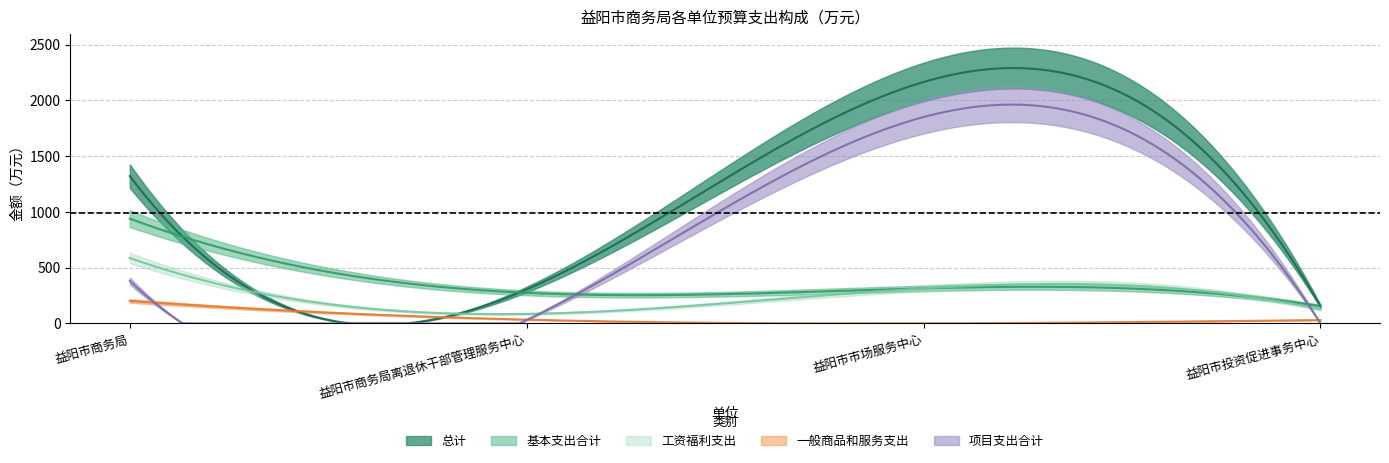

At 益阳市市场服务中心, list the series in order from largest to smallest.

总计, 项目支出合计, 基本支出合计, 工资福利支出, 一般商品和服务支出